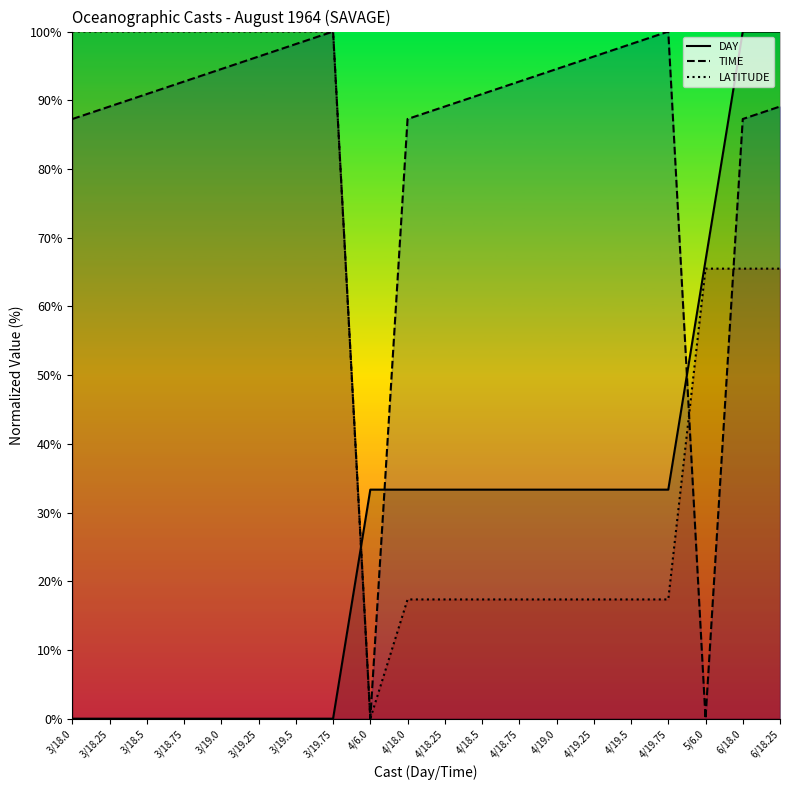

Which series has the largest range (max minus min)?

DAY